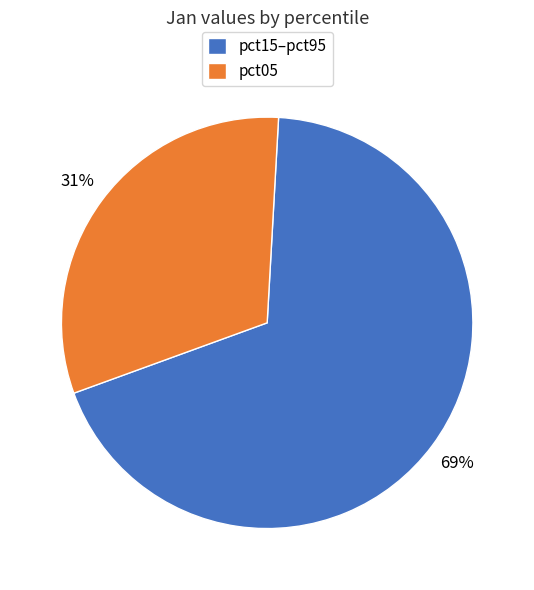

To the nearest percent, what portion does pct15–pct95 represent?

69%